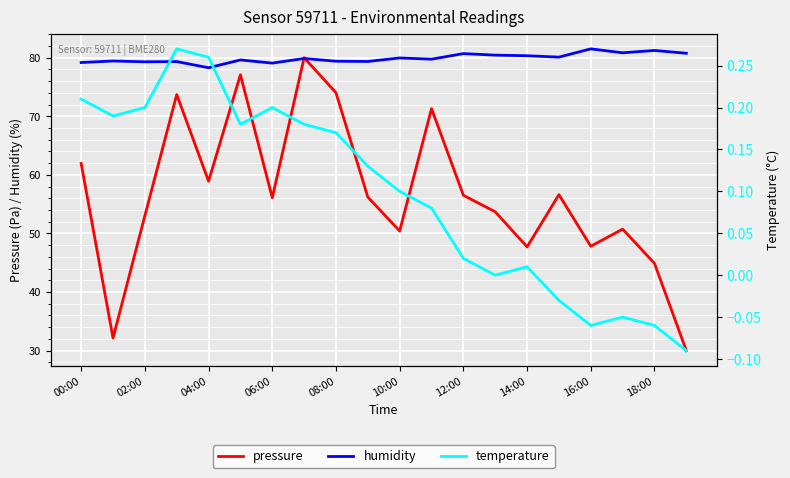

How many interior local peaks does the humidity series have?

8